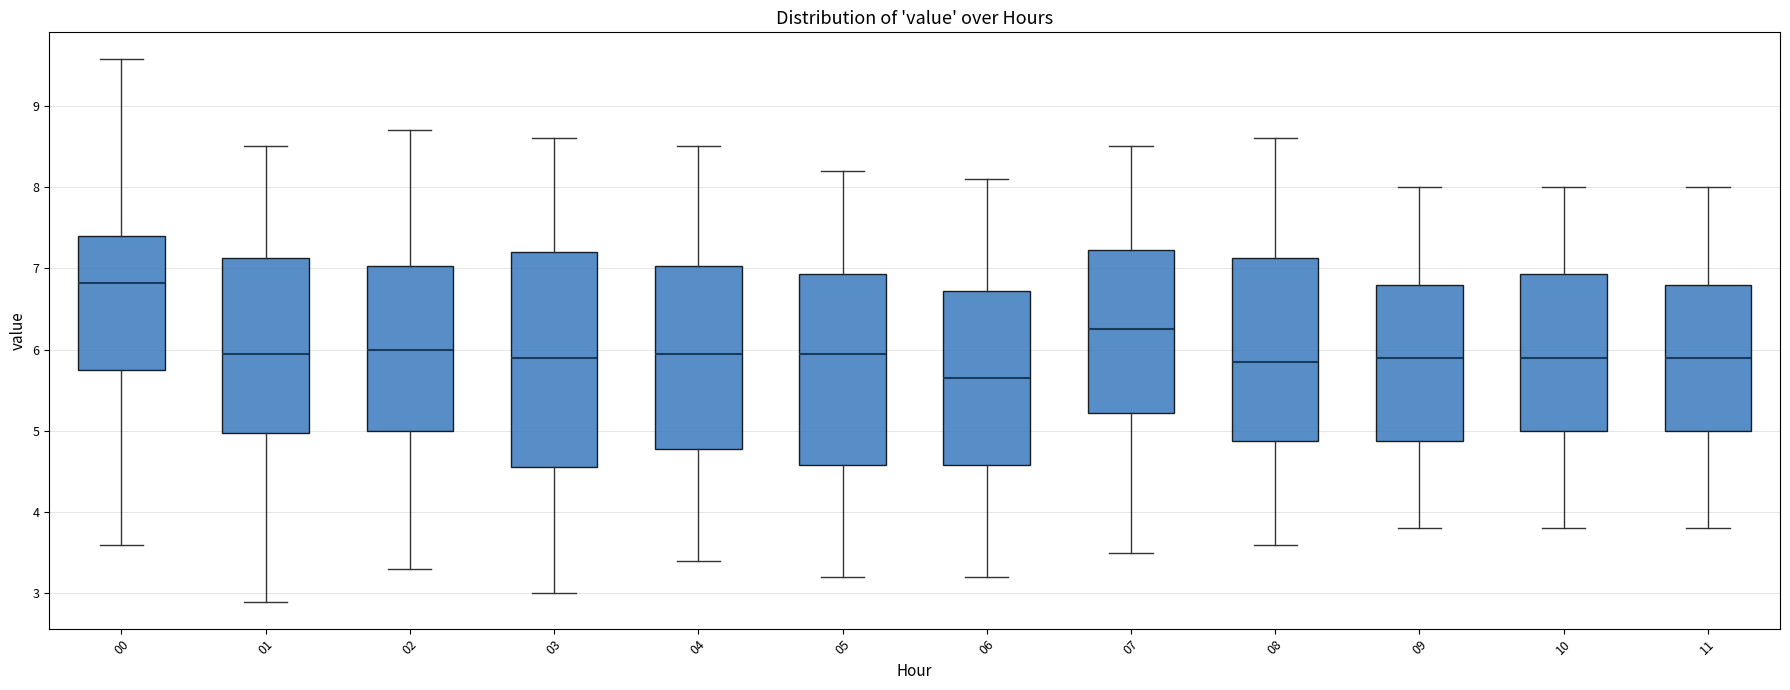

Reading left to right, transcribe this box plot: for each box, give where its median line is, the range the box spans, and where its two whiskers end, as read against the y-axis. The values are not printed on the chart, so give them approximately, as read against the axis.

00: median 6.8, box 5.8 to 7.4, whiskers 3.6 to 9.6
01: median 6.0, box 5.0 to 7.1, whiskers 2.9 to 8.5
02: median 6.0, box 5.0 to 7.0, whiskers 3.3 to 8.7
03: median 5.9, box 4.6 to 7.2, whiskers 3.0 to 8.6
04: median 6.0, box 4.8 to 7.0, whiskers 3.4 to 8.5
05: median 6.0, box 4.6 to 6.9, whiskers 3.2 to 8.2
06: median 5.7, box 4.6 to 6.7, whiskers 3.2 to 8.1
07: median 6.3, box 5.2 to 7.2, whiskers 3.5 to 8.5
08: median 5.9, box 4.9 to 7.1, whiskers 3.6 to 8.6
09: median 5.9, box 4.9 to 6.8, whiskers 3.8 to 8.0
10: median 5.9, box 5.0 to 6.9, whiskers 3.8 to 8.0
11: median 5.9, box 5.0 to 6.8, whiskers 3.8 to 8.0